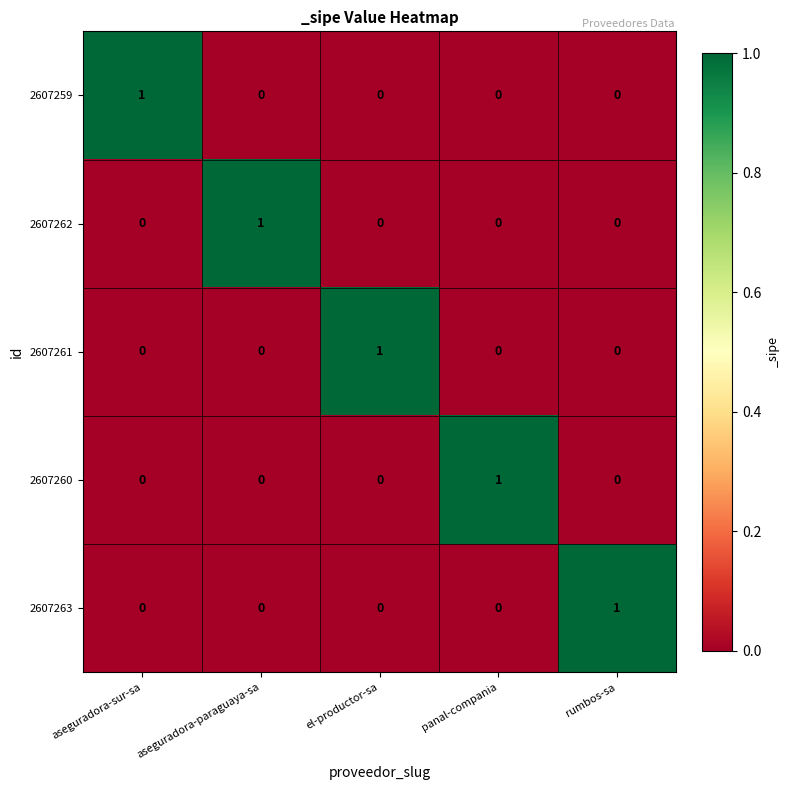

At how many categories does at least one series exceed 0?

5